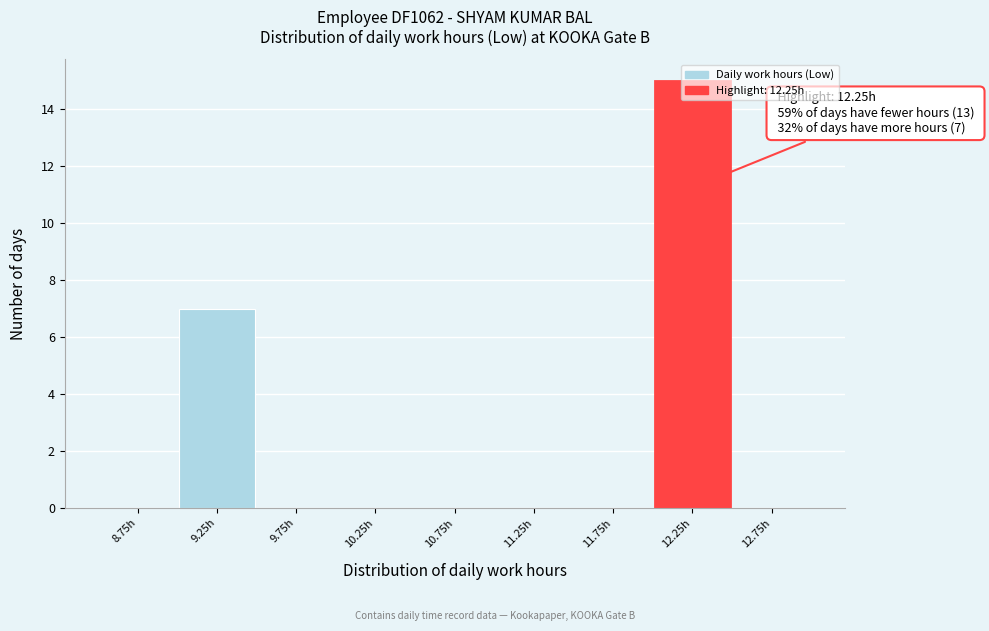

Which range on the x-axis has the tallest bar?

12.0 to 12.5